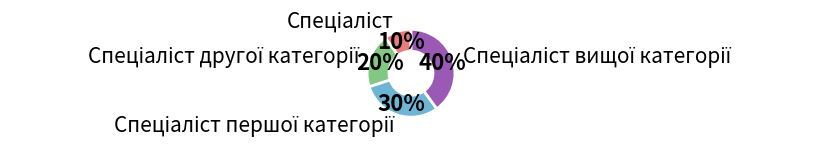

How many slices are in this pie chart?

4